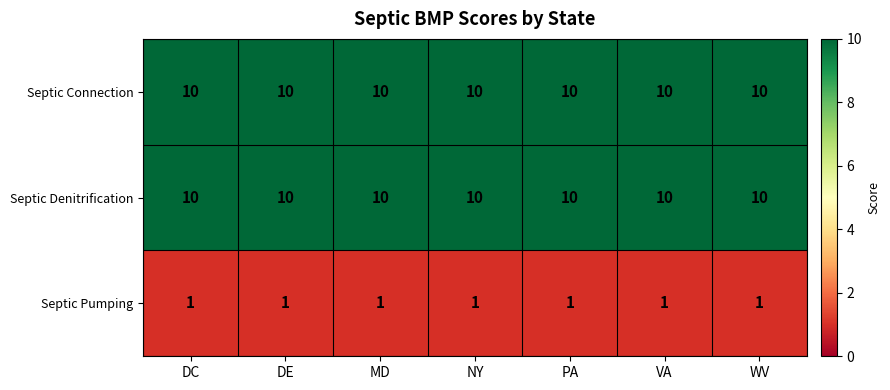

What is the spread (max minus min) of values at NY?

9